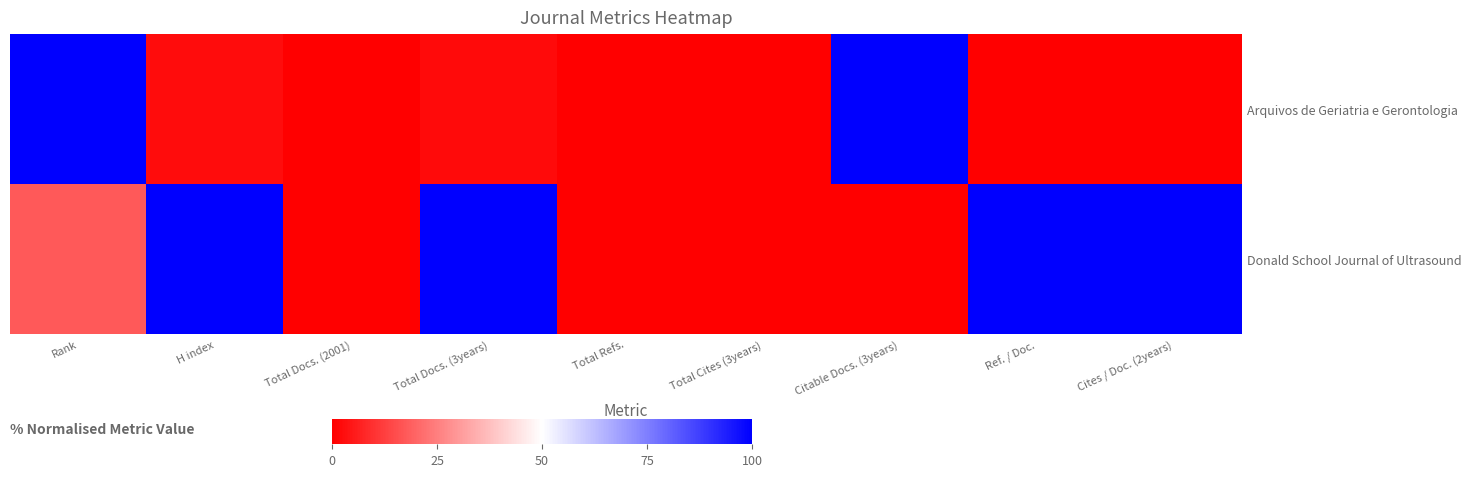

Between Total Docs. (2001) and Ref. / Doc., which series saw the biggest shift?

Donald School Journal of Ultrasound